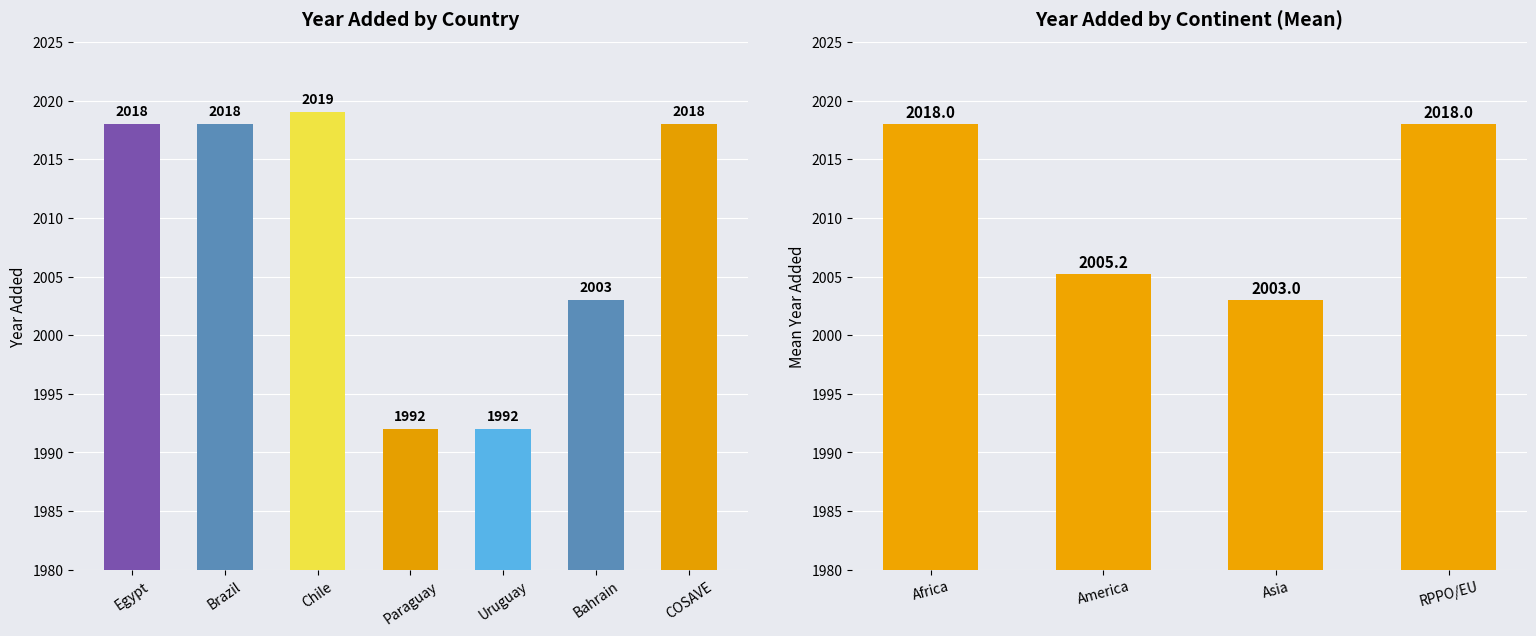

What is the value of the 6th bar from the left?

2003